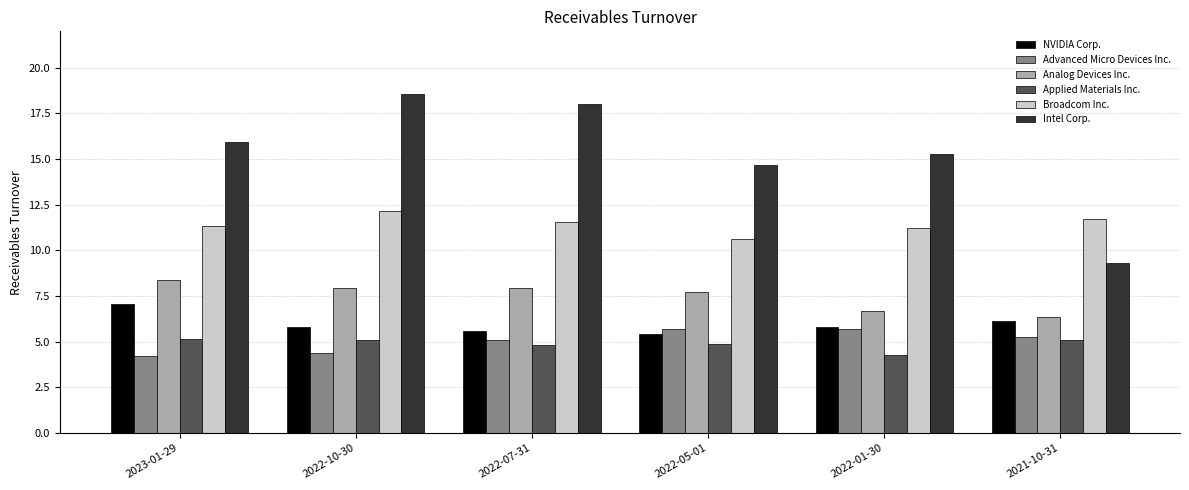

True or false: NVIDIA Corp. has a value of 2.7 at 2022-10-30.

False